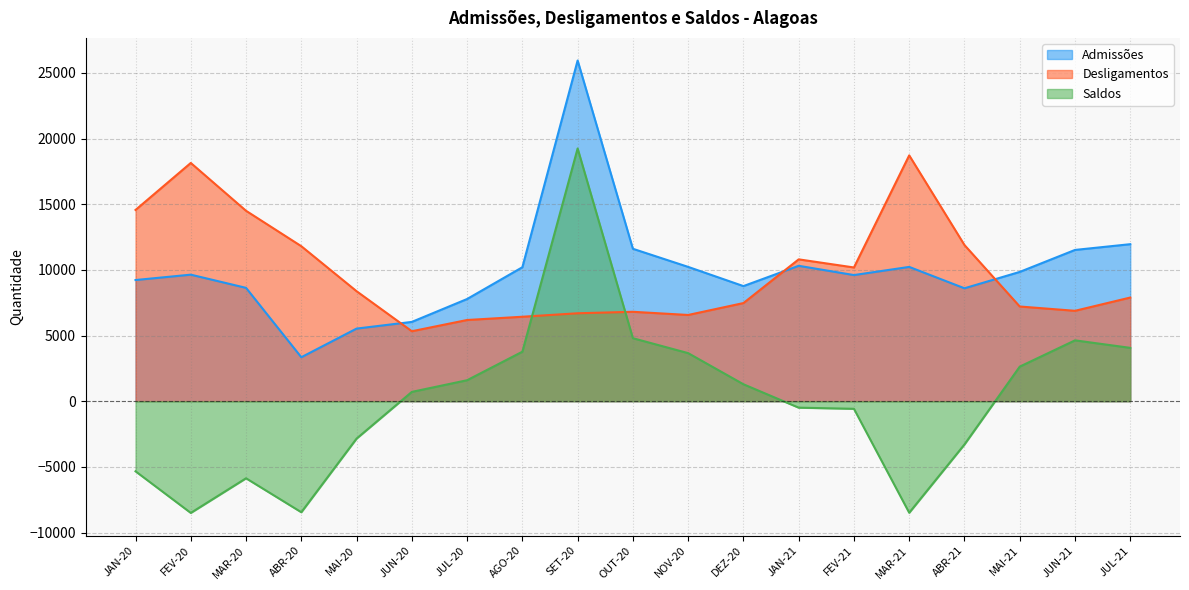

What is the label of the 19th point from the left?

JUL-21